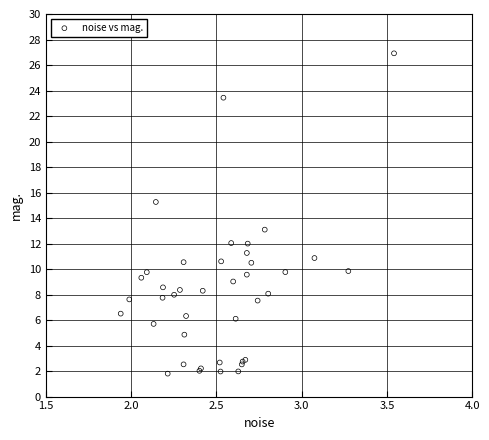

What Y value in the scatter plot is closest to 14?

13.1